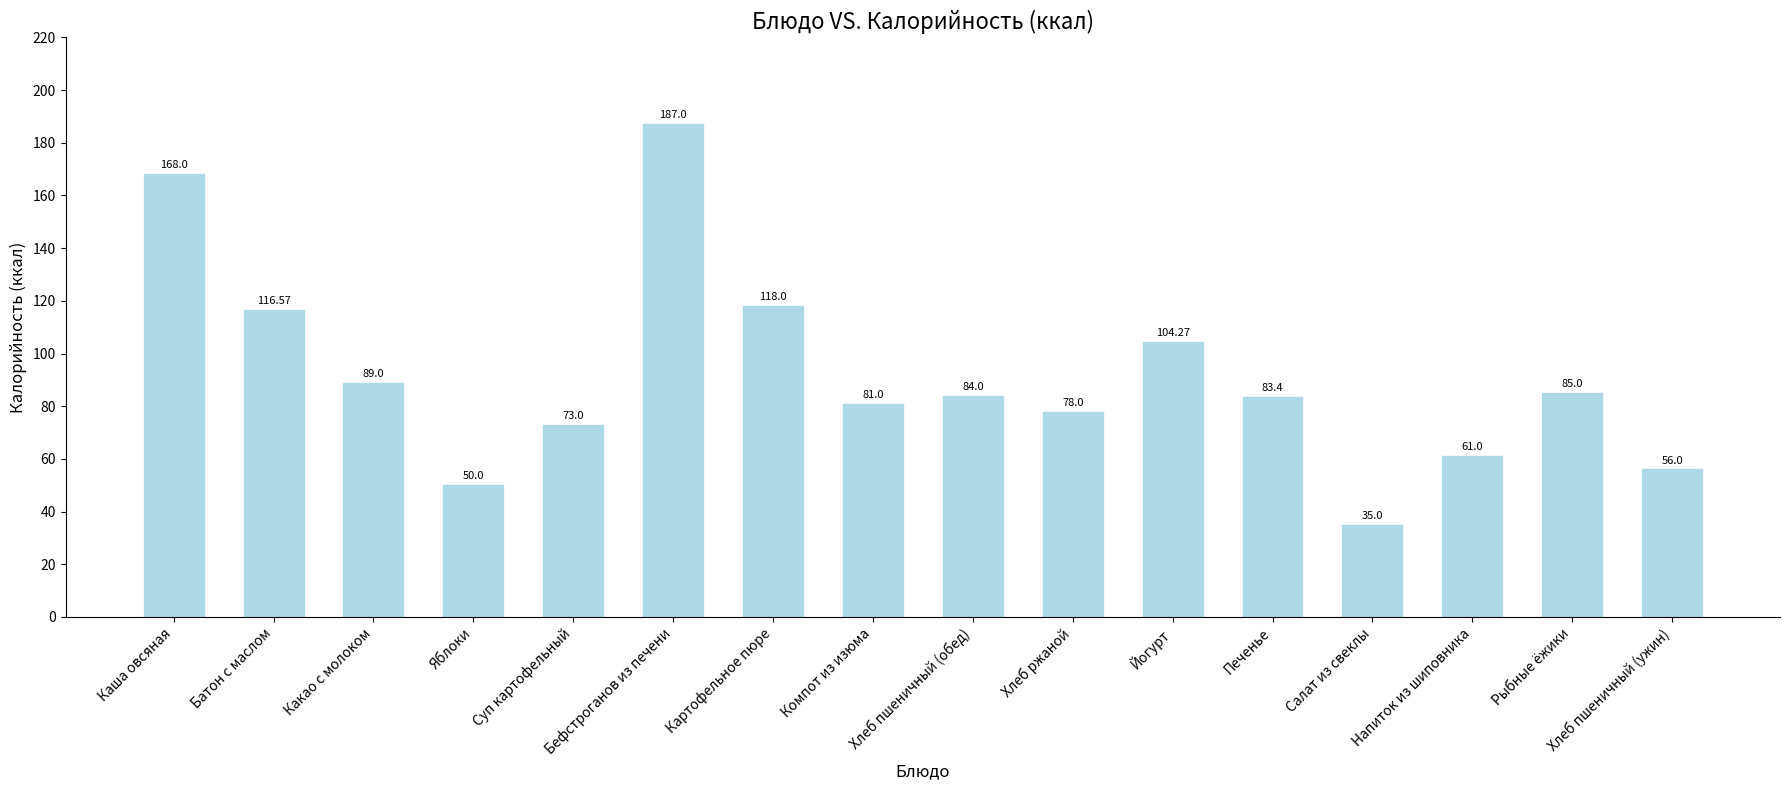

How many series are shown in this chart?

1